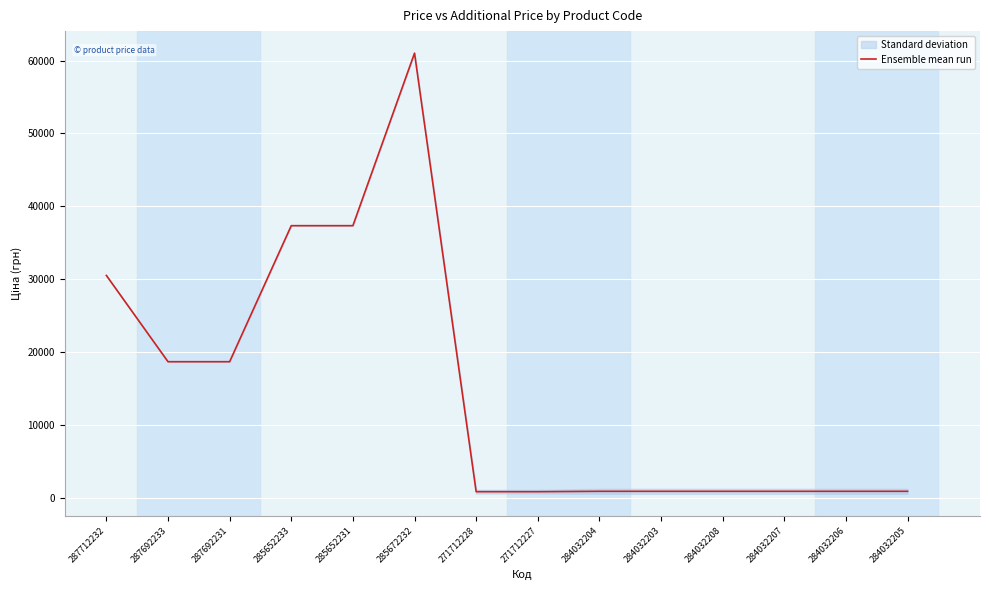

What is the change in value from 287692231 to 284032203?

-17790.2